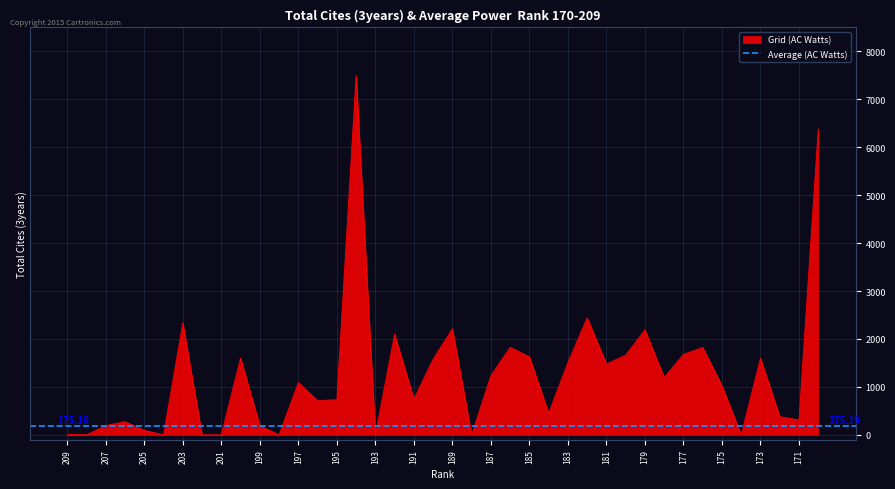

What is the value of the 4th point from the left?

275